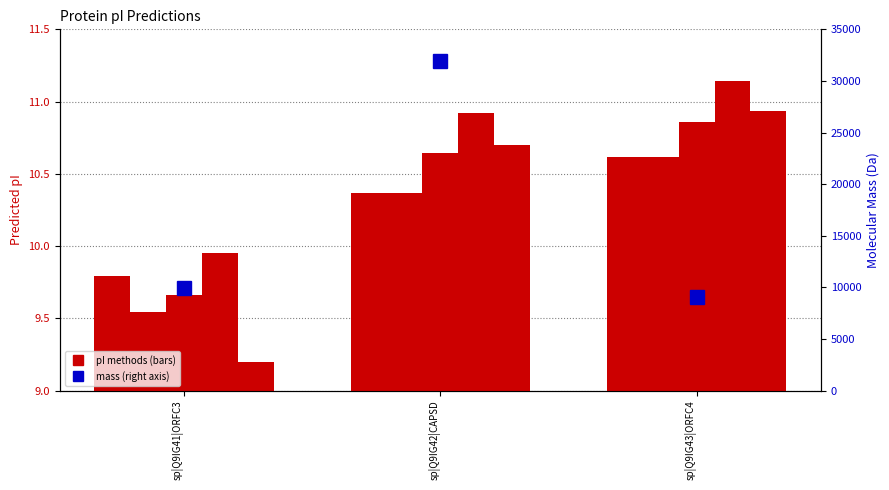

What is the value of the Grimsley bar at the 3rd from the left?

10.9